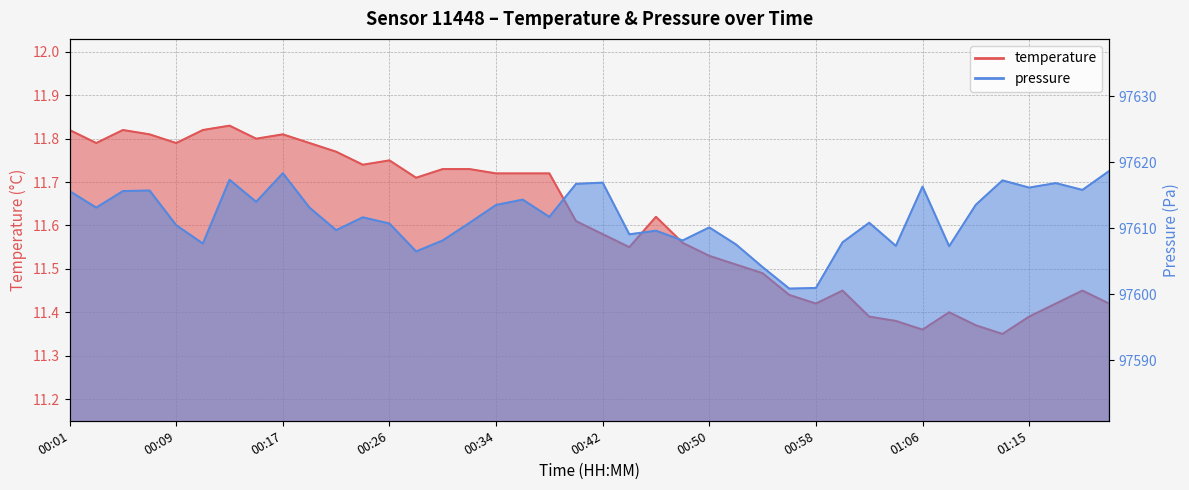

What is the spread (max minus min) of values at 00:17?

97606.5